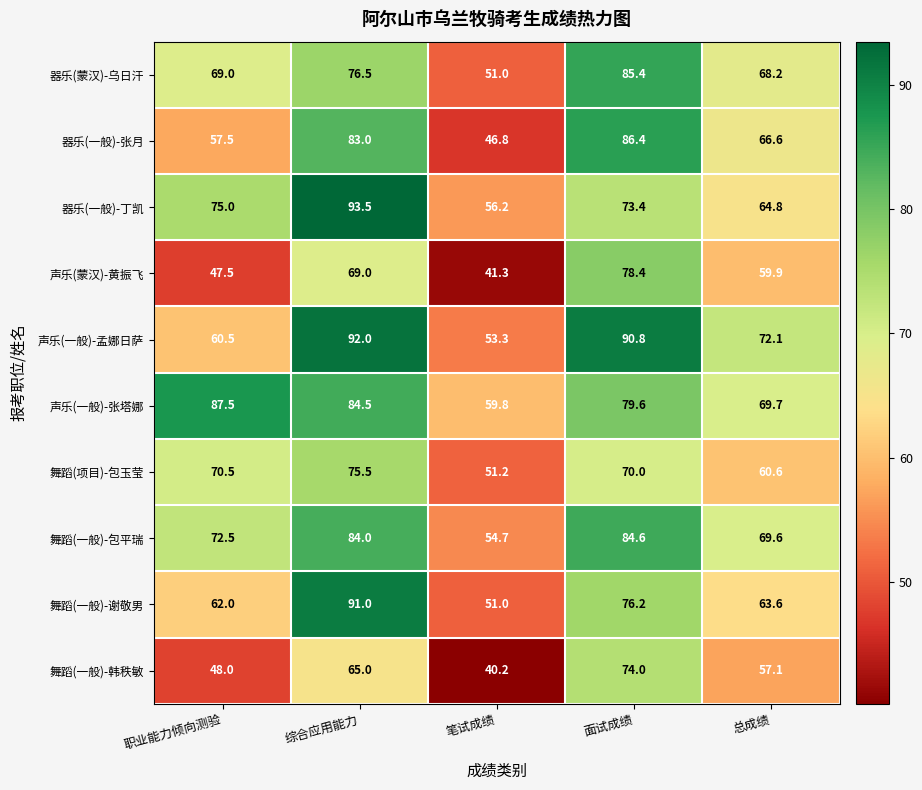

At how many categories does at least one series exceed 76?

3